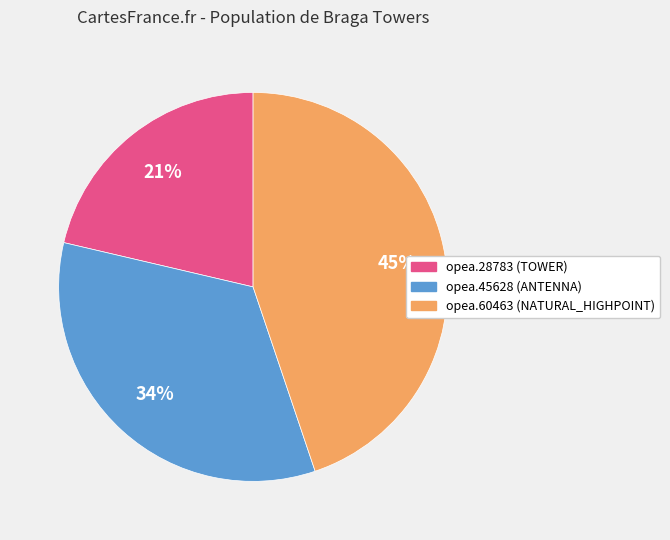

Which has a higher value, opea.28783 or opea.60463?

opea.60463